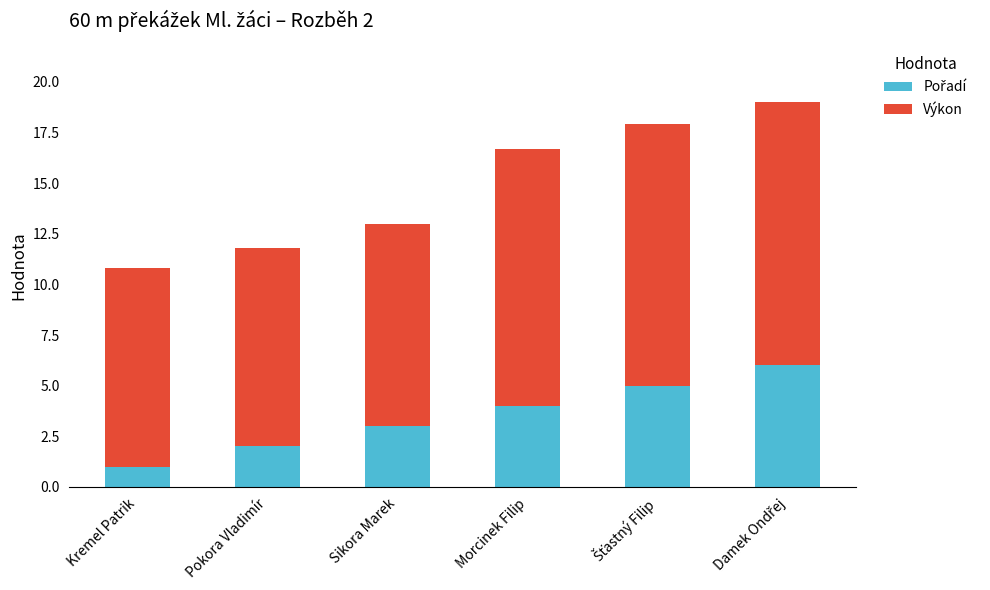

Are the bars grouped side by side (vs. stacked)?

No